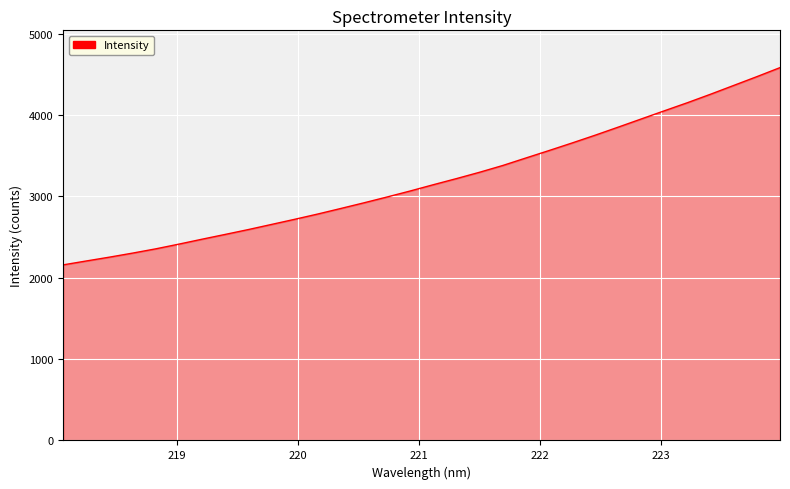

What is the greatest value displayed?

4582.0